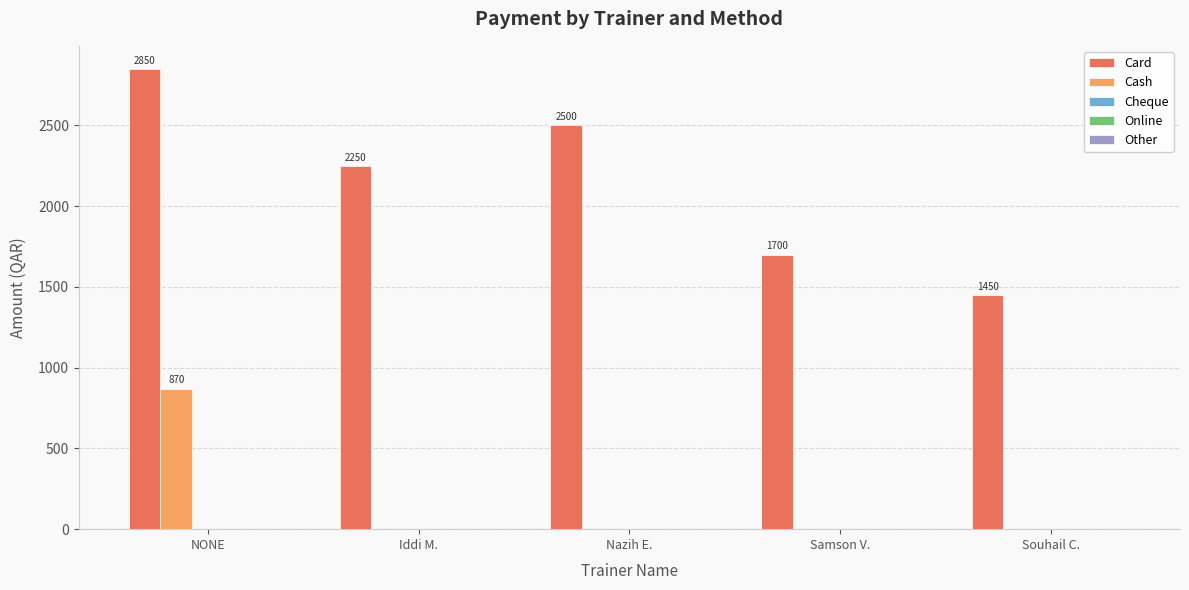

Which series has the largest total across all categories?

Card